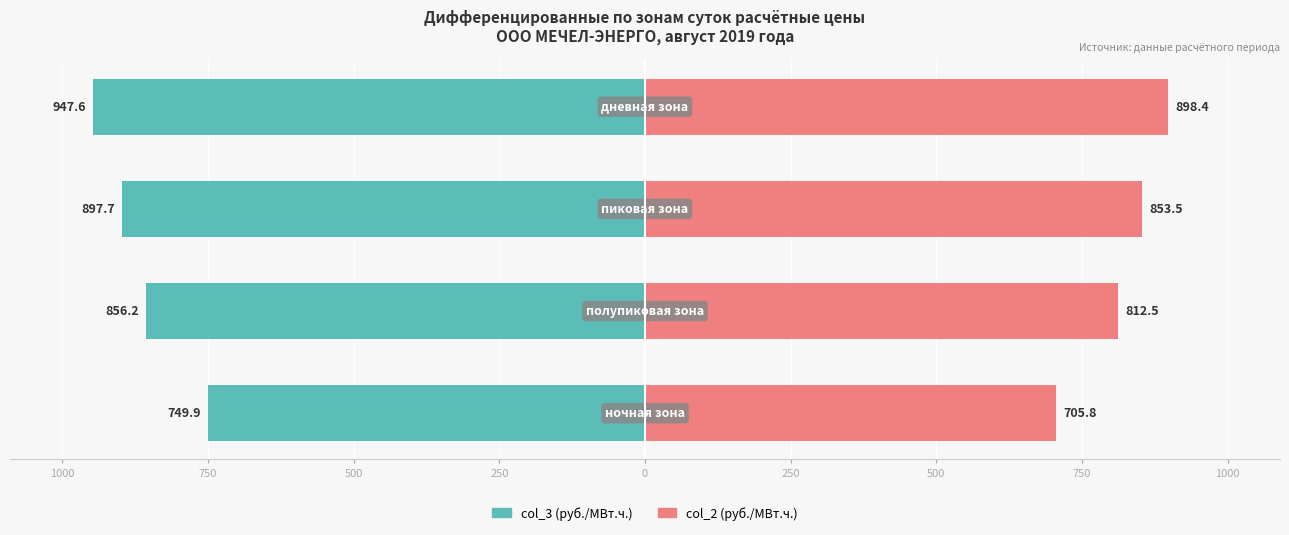

The value of col_3 (руб./МВт.ч.) at 1250 is -1013.6. True or false?

False